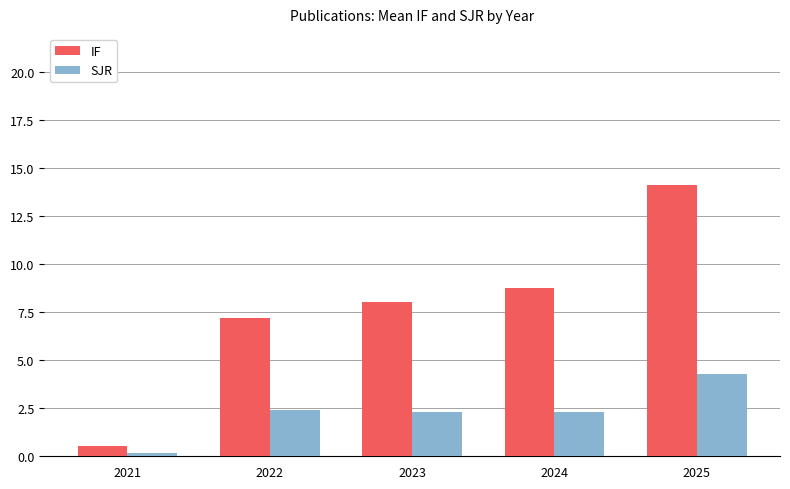

What is the value of the SJR bar at the 5th from the left?

4.3